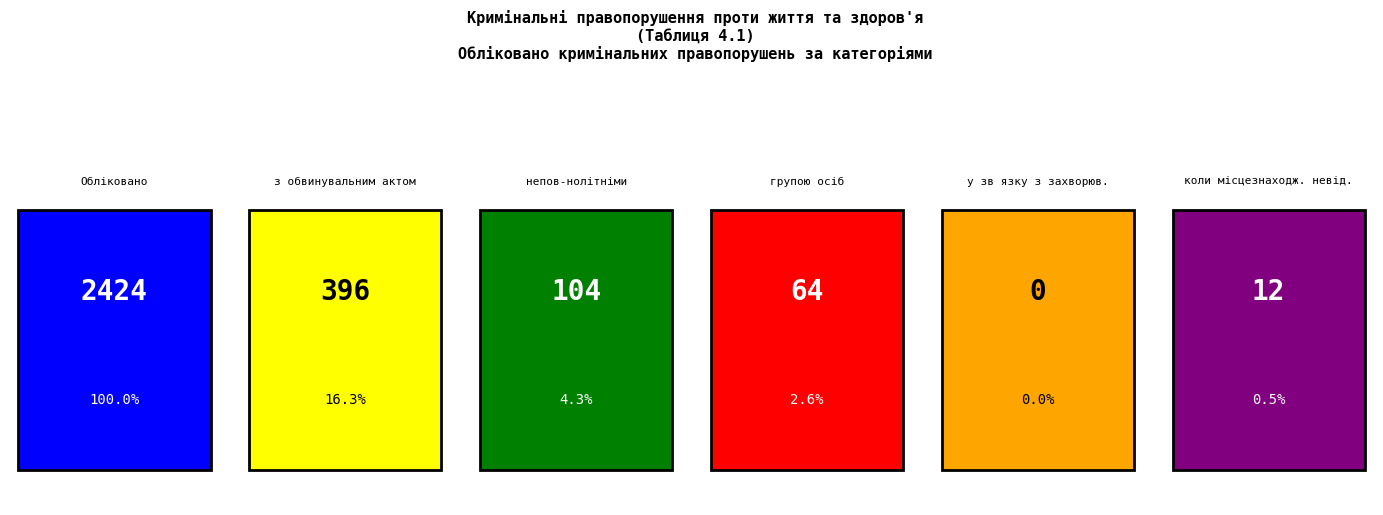

Is it true that з обвинувальним актом equals 31 at 2?

False